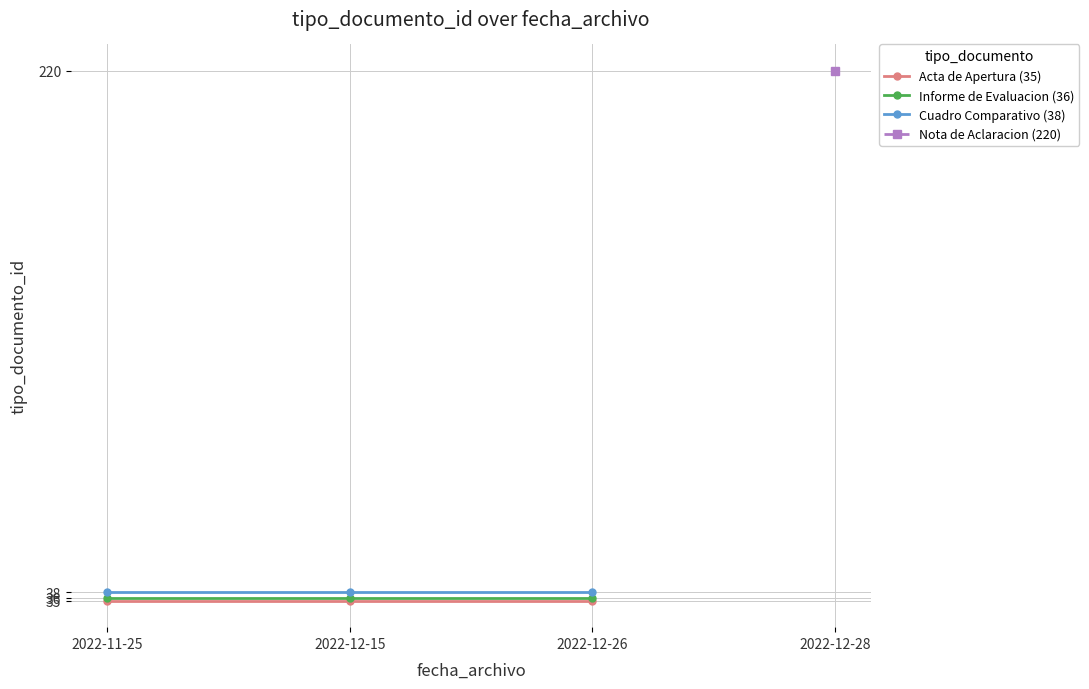

What position from the right is 2022-12-15?

3